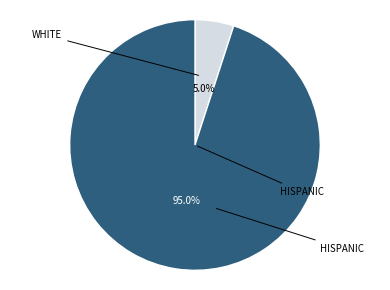

How many slices are in this pie chart?

2